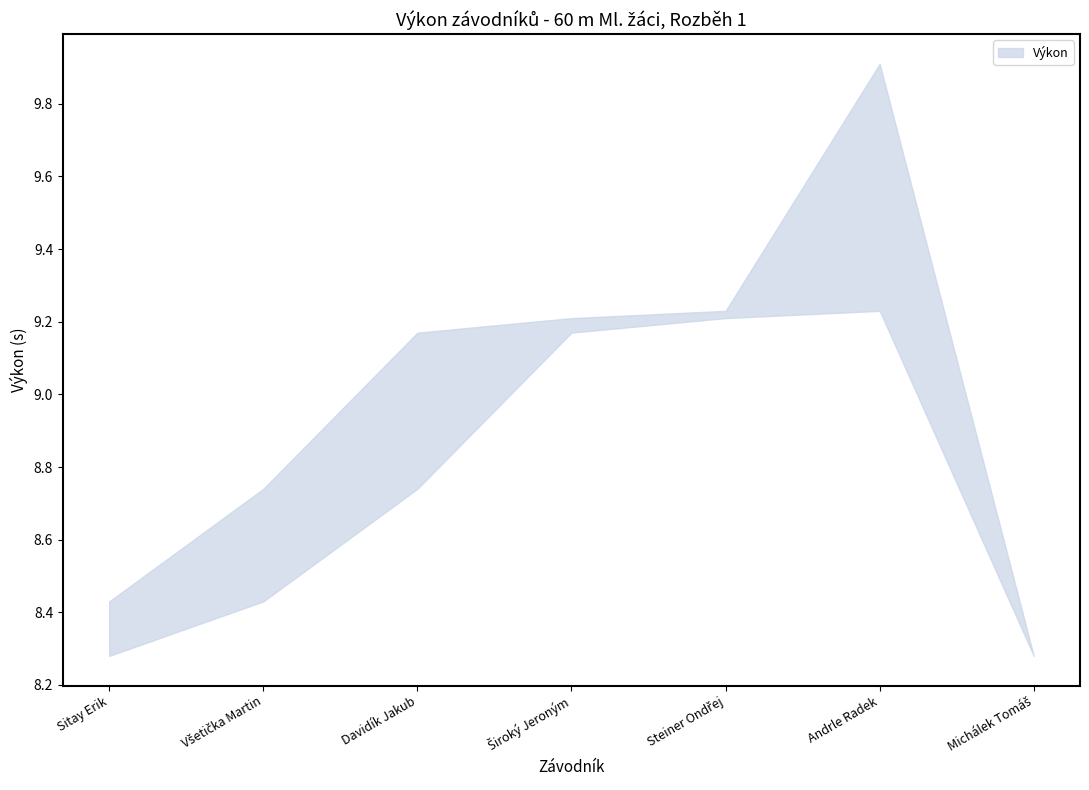

How many distinct data groups are displayed?

1